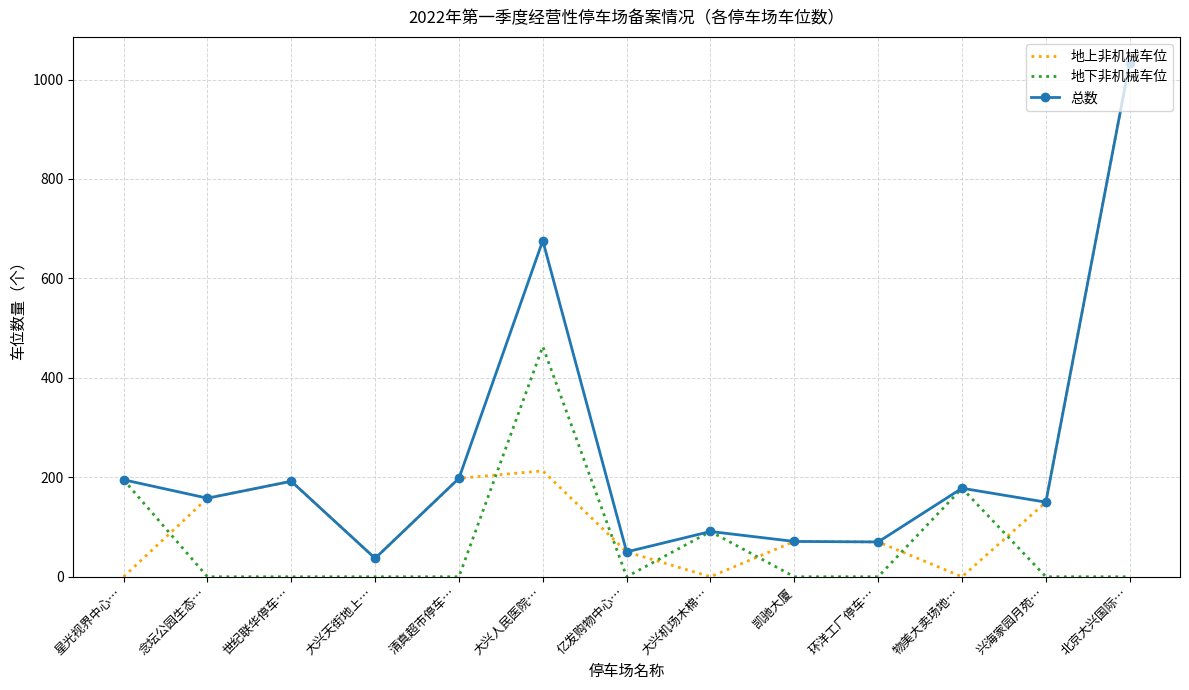

The 地下非机械车位 series shows 0 at 大兴天街地上…. True or false?

True